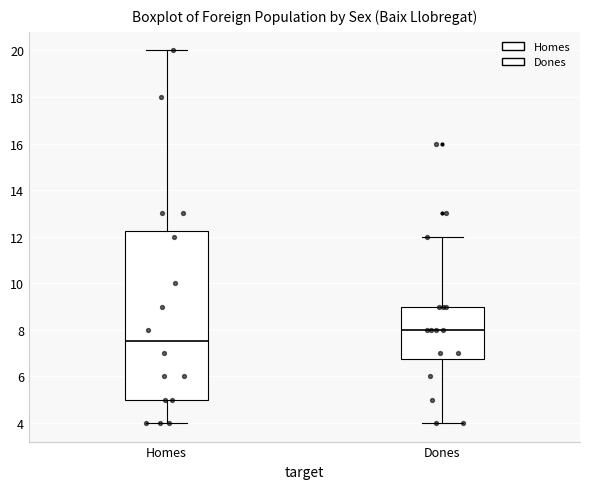

Reading left to right, transcribe this box plot: for each box, give where its median line is, the range the box spans, and where its two whiskers end, as read against the y-axis. The values are not printed on the chart, so give them approximately, as read against the axis.

Homes: median 7.6, box 5.0 to 12.2, whiskers 4.0 to 20.0
Dones: median 8.0, box 6.8 to 9.0, whiskers 4.0 to 12.0